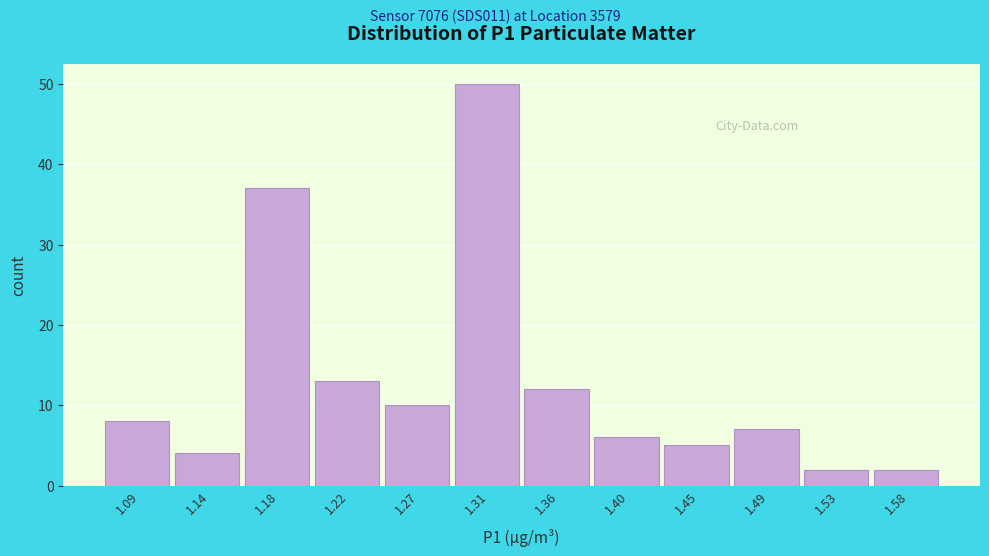

How tall is the bar that spans 1.245 to 1.290 on the x-axis? Neither the bar edges nor the heights are printed on the chart, so give them approximately, as read against the axes.

10